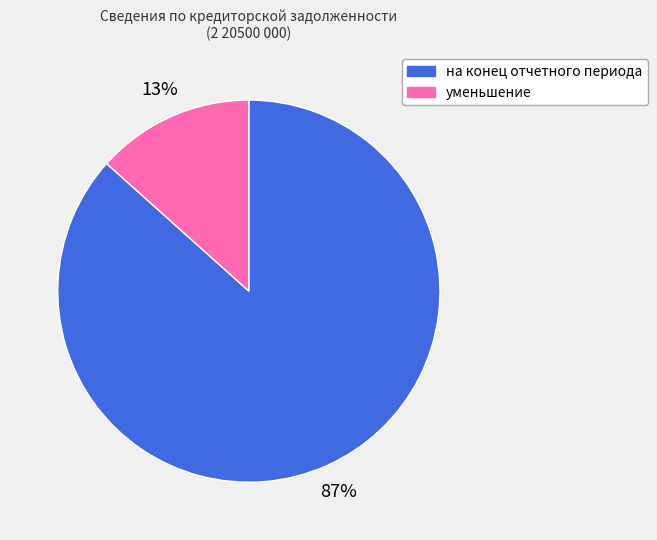

Between на конец отчетного периода and уменьшение, which is larger?

на конец отчетного периода